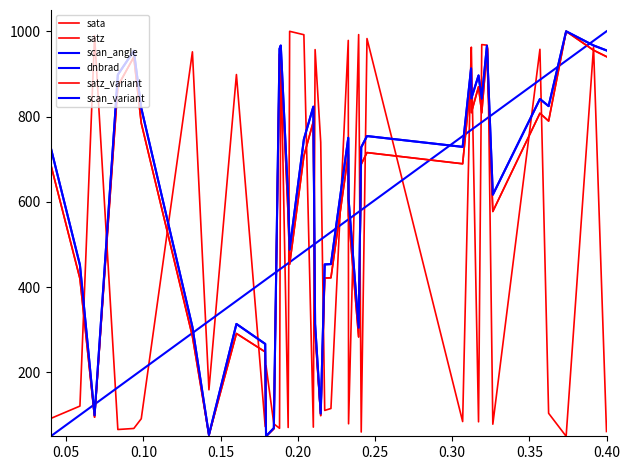

Is this an area chart (filled region under the line)?

No